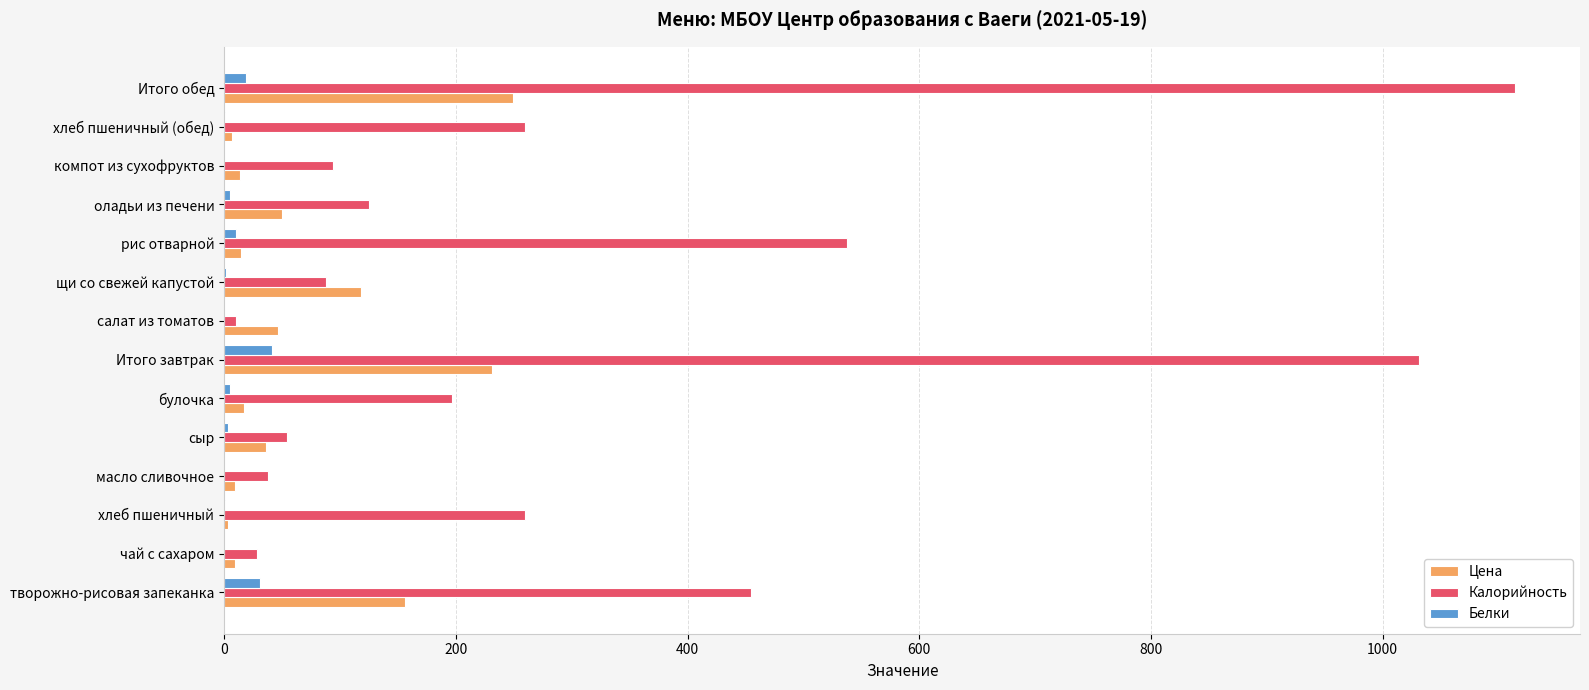

The value of Цена at сыр is 36.3. True or false?

True